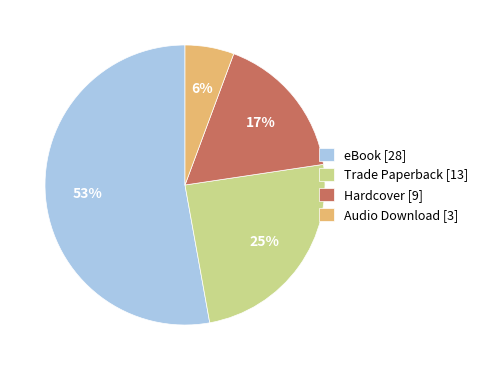

How many slices are in this pie chart?

4